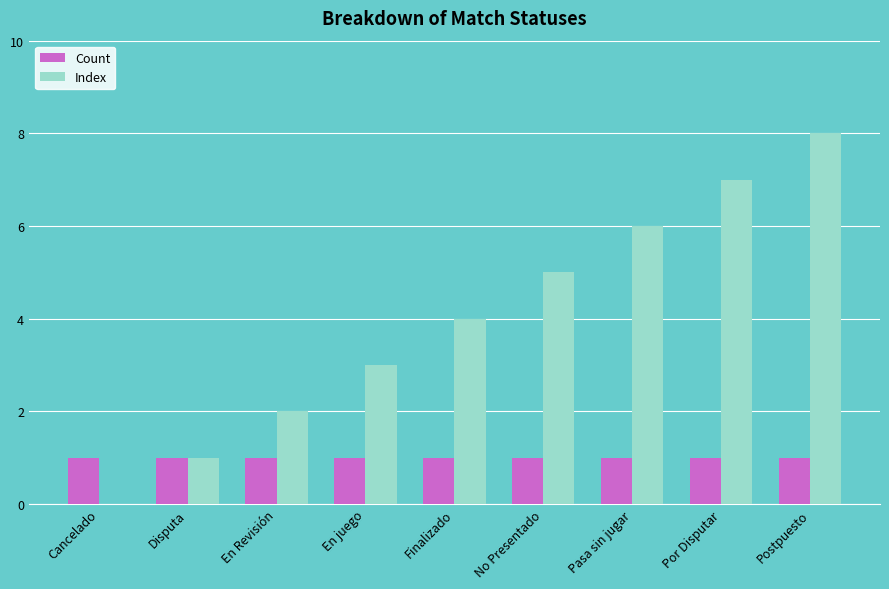

What is the sum of the Index values at Pasa sin jugar and En Revisión?

8